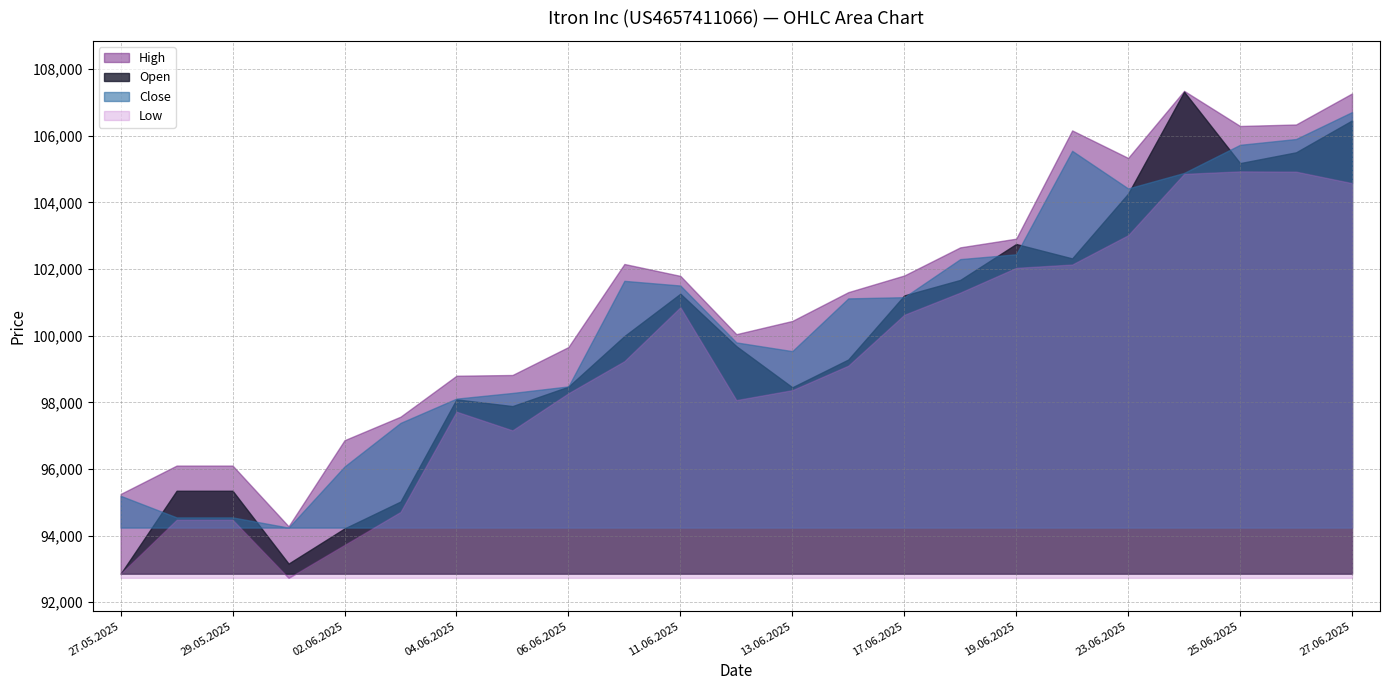

Which series has the largest total across all categories?

High